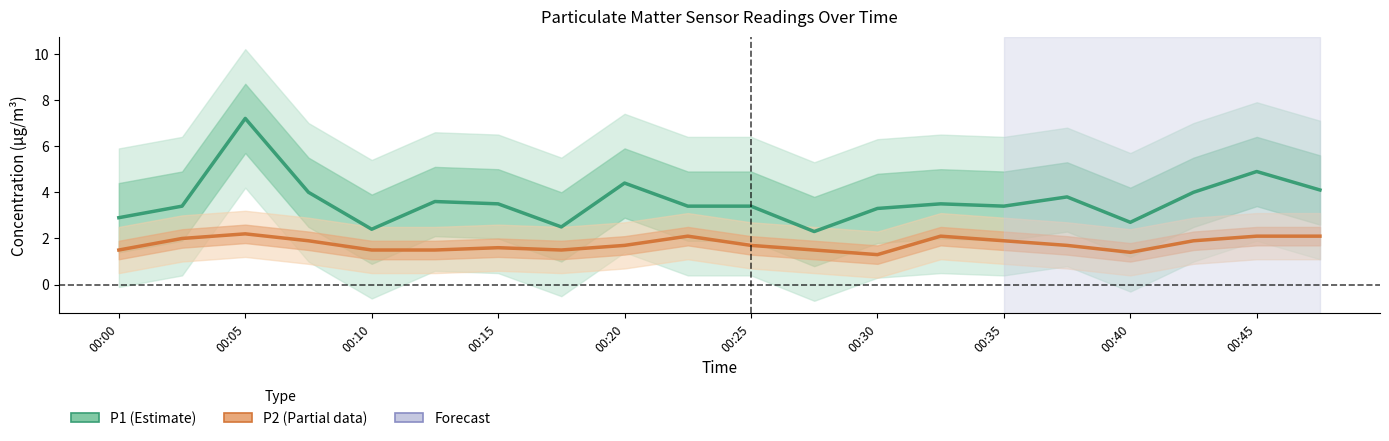

How many categories are shown in the chart?

20